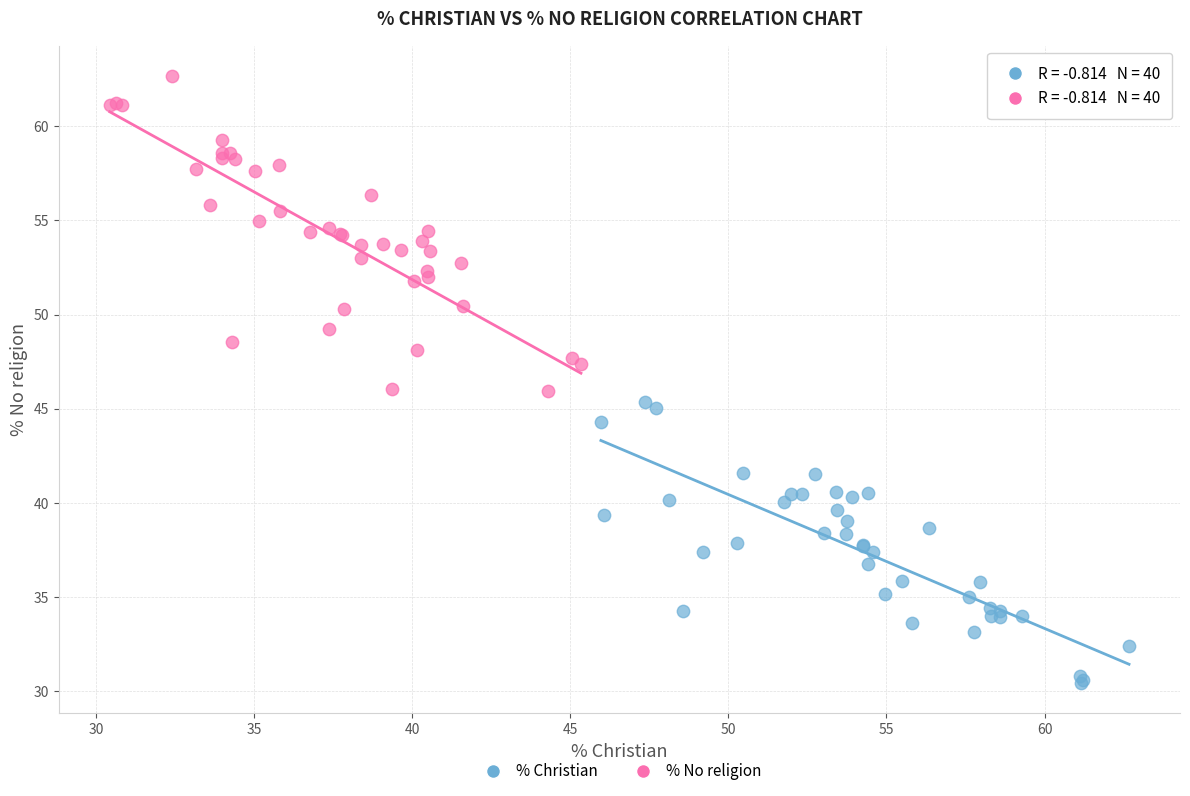

Which series reaches the minimum Y coordinate?

% Christian